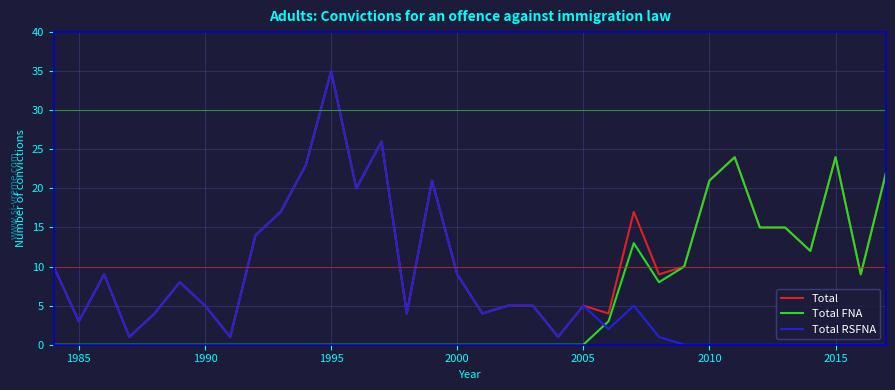

Which series has the largest total across all categories?

Total